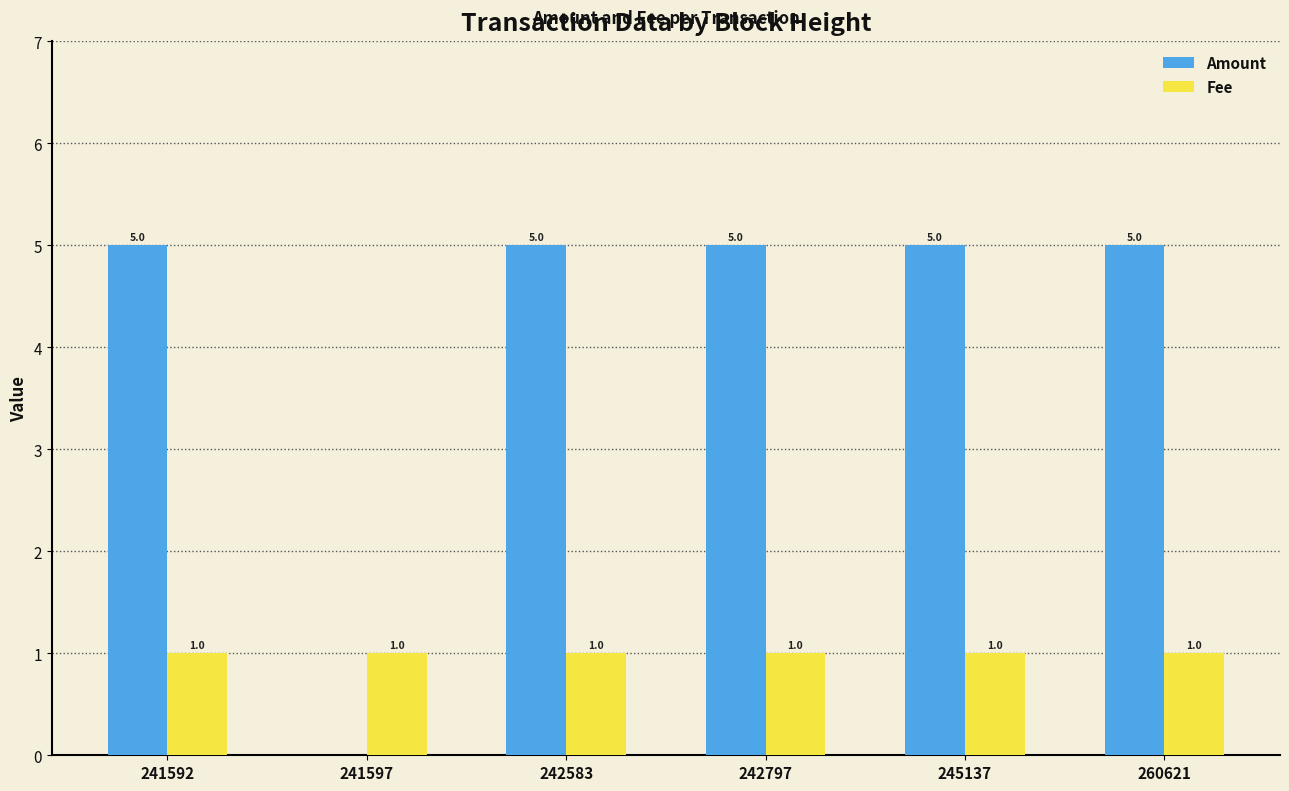

What is the sum of the Fee values at 260621 and 242797?

2